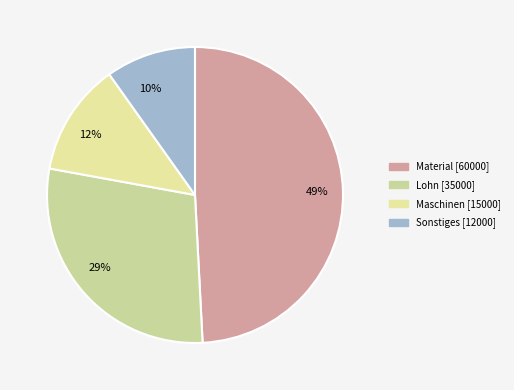

Combined, do Maschinen and Material account for over 50%?

Yes